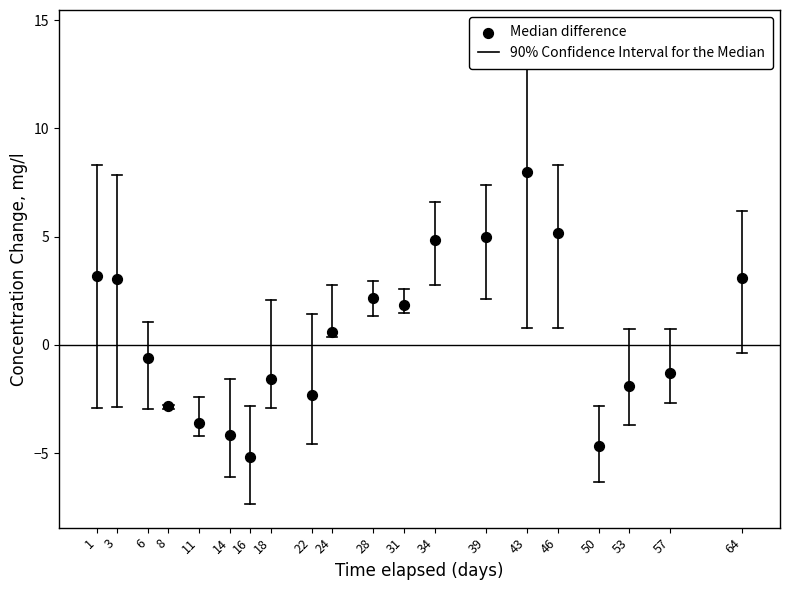

What is the range of X values (max minus min)?

63.0